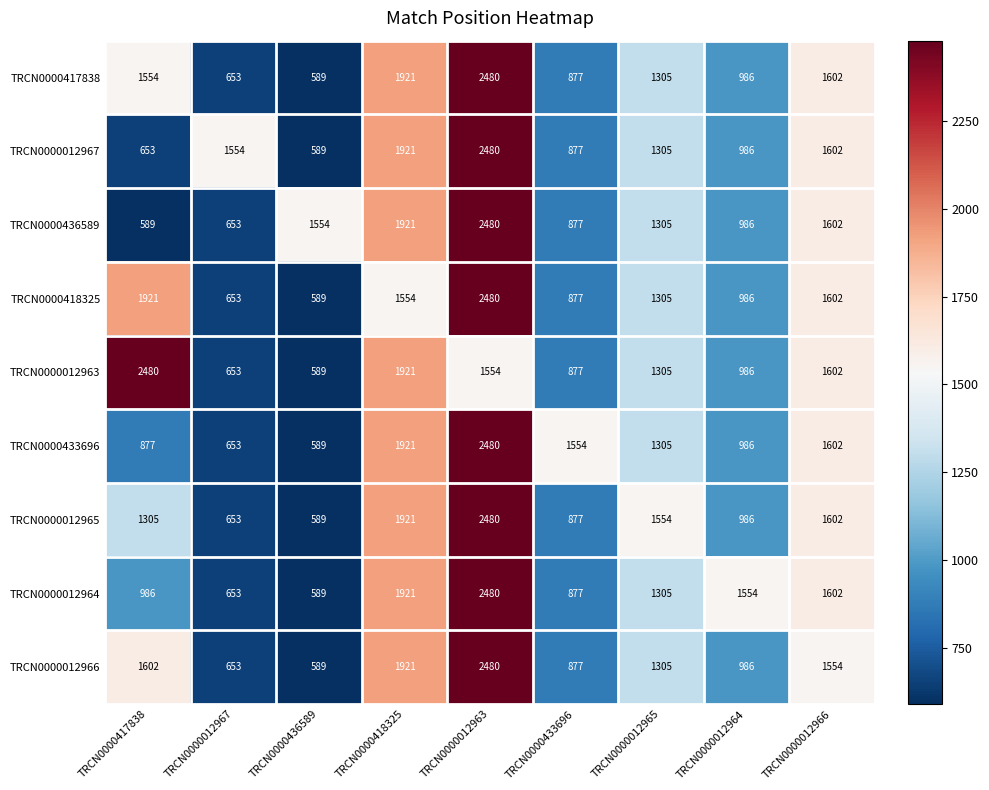

Read the TRCN0000012963 value at TRCN0000418325.

1921